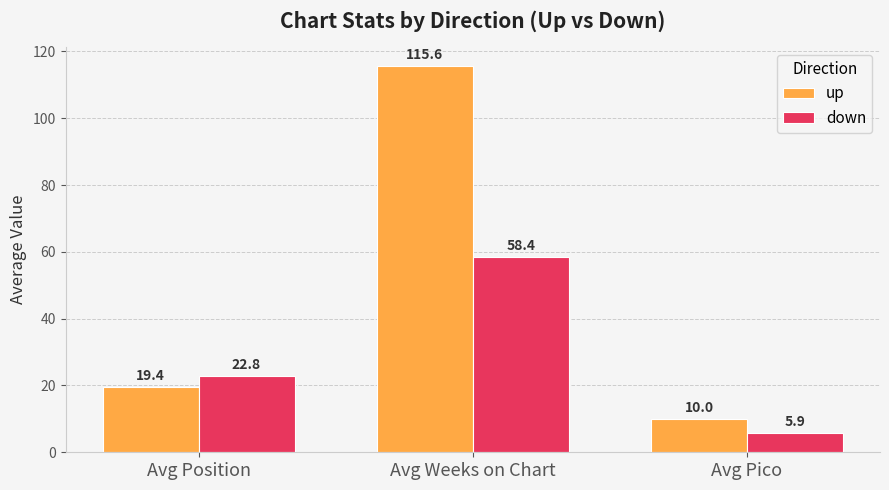

Reading left to right, what are all the values shown in this chart?

up: 19.4	115.6	10.0
down: 22.8	58.4	5.9